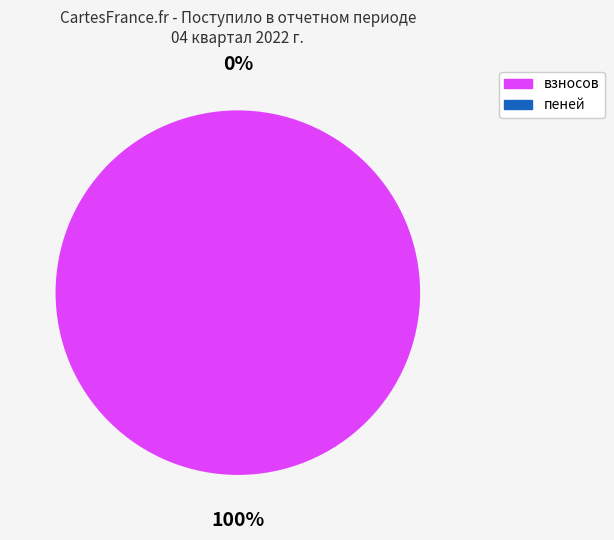

To the nearest percent, what percentage of the pie is взносов?

100%